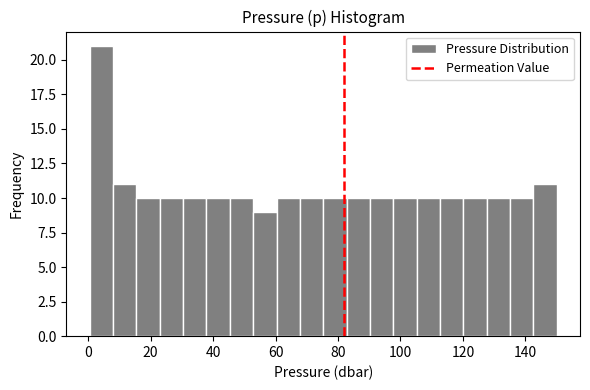

Read against the x-axis, roughly where is the centre of the tallest bar?

4